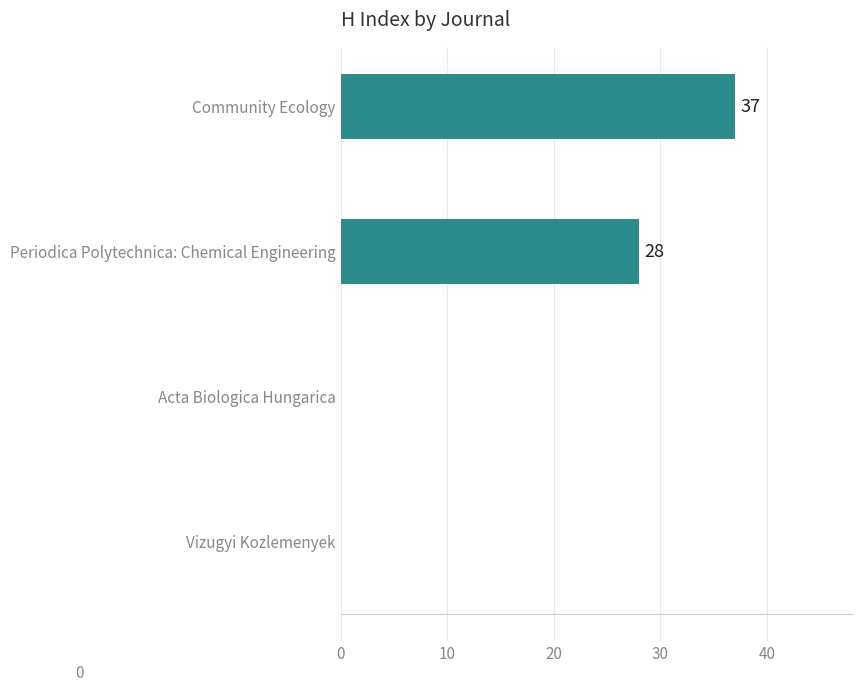

Does the chart contain stacked bars?

No